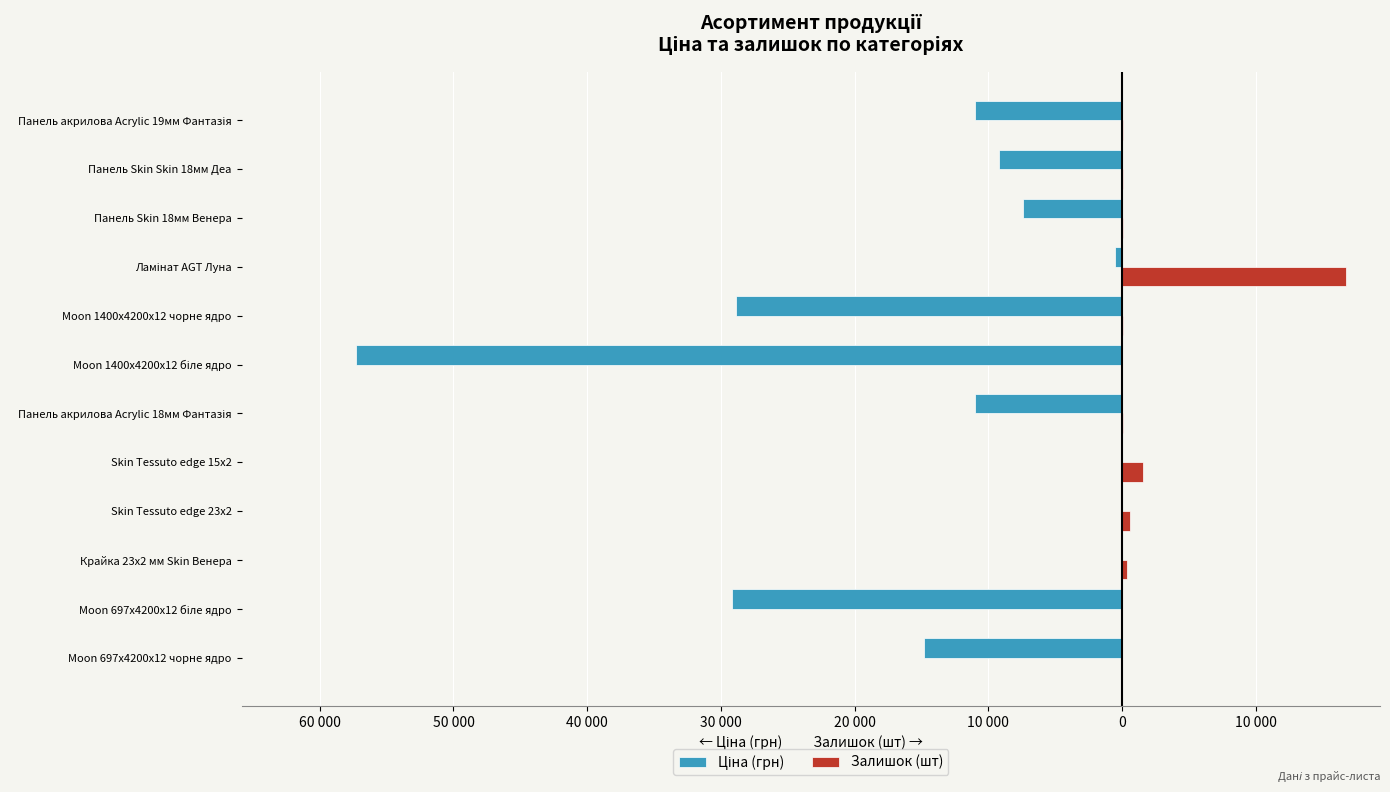

List the series in order of their peak value, highest first.

Залишок (шт), Ціна (грн)